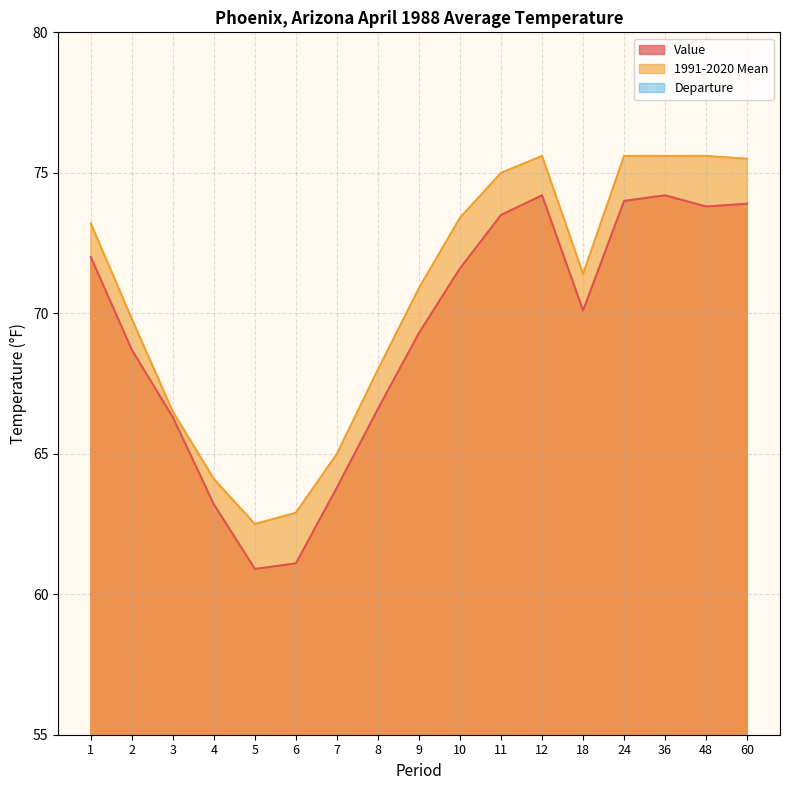

Which has a higher value, 60 or 5?

60